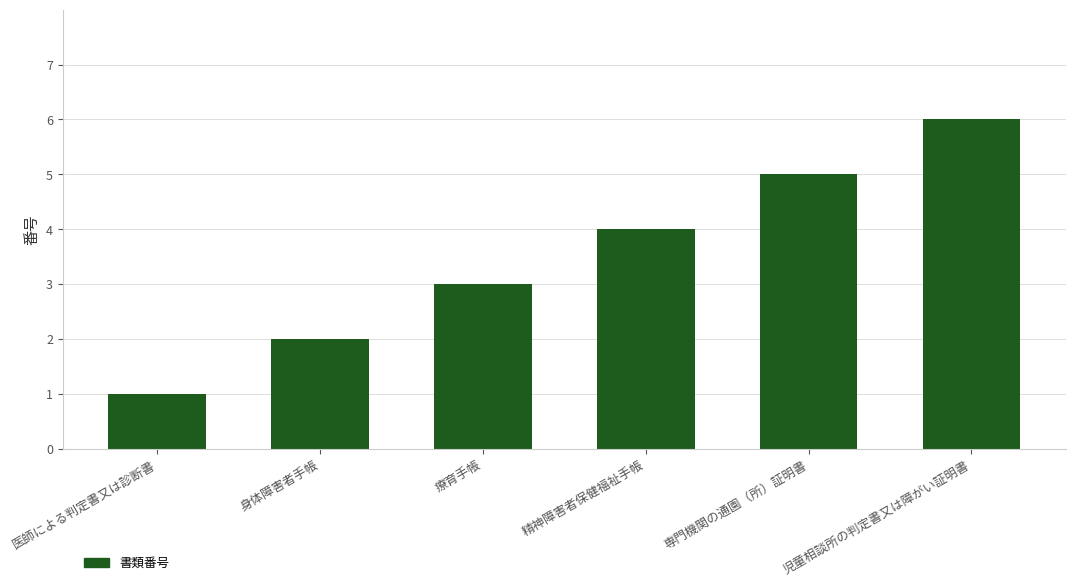

What is the label of the 1st bar from the left?

医師による判定書又は診断書